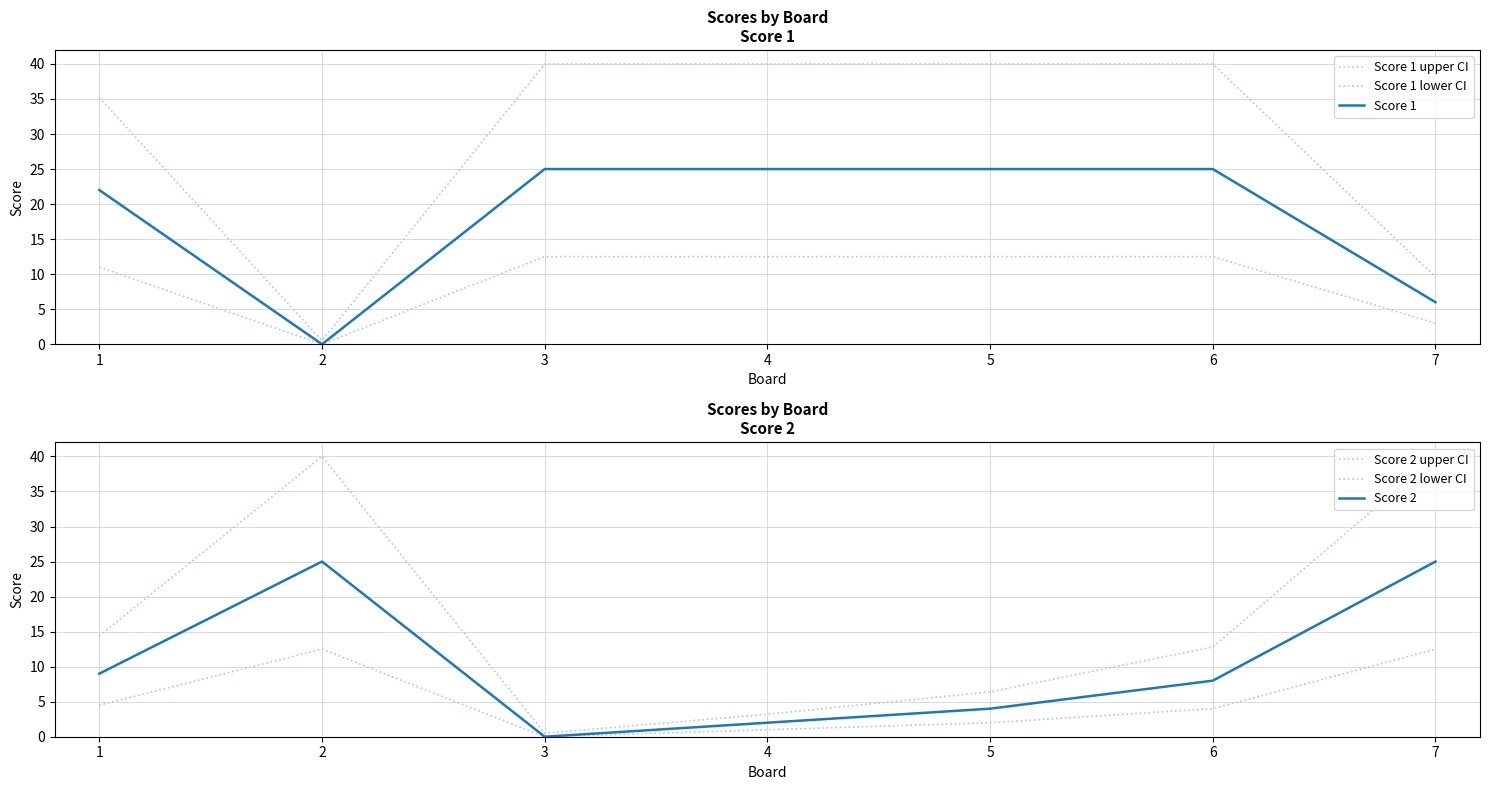

What is the average value of the Score 1 series?

18.3